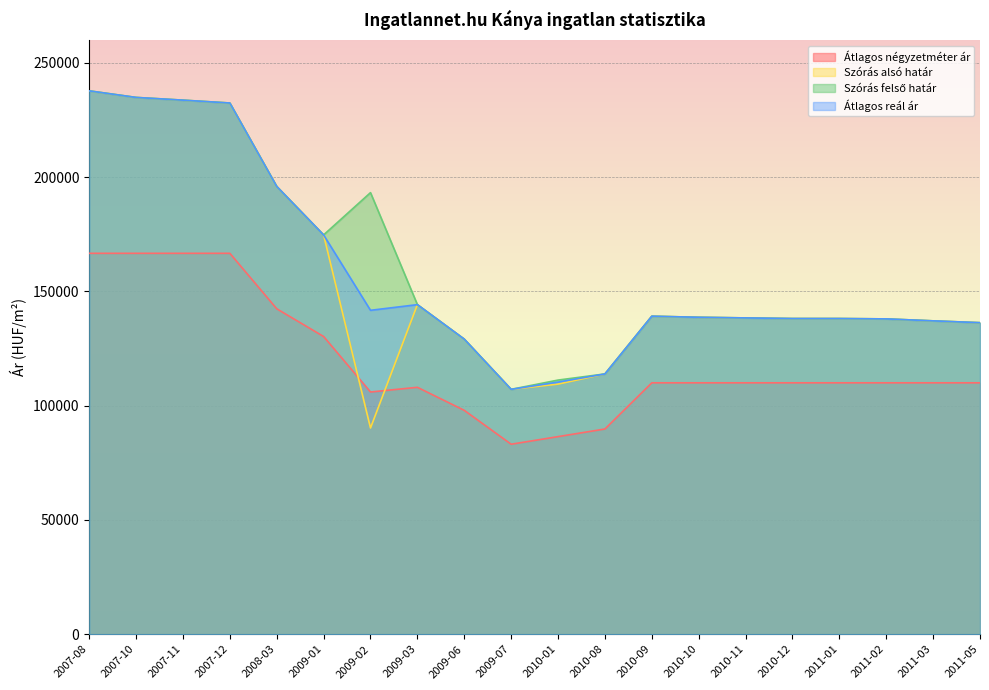

How many lines are shown in the chart?

4